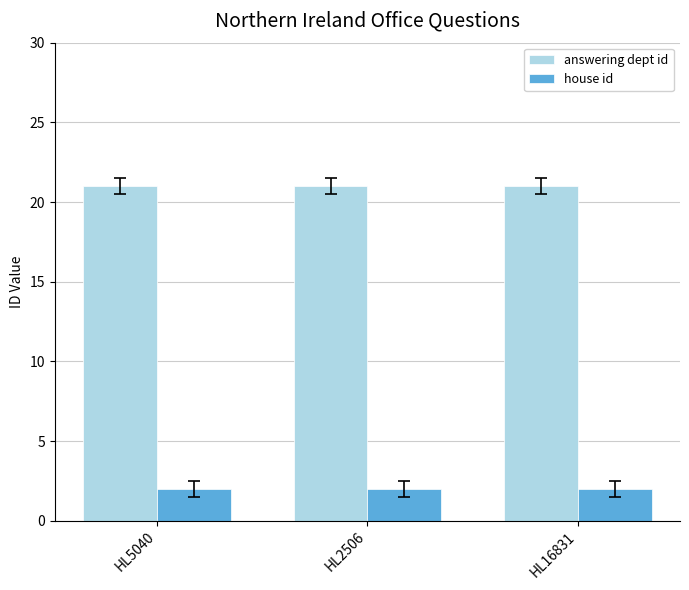

The value of house id at HL5040 is 2. True or false?

True